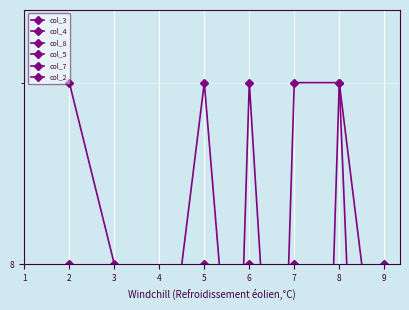

What is the difference between the highest and lowest values at 6?

8